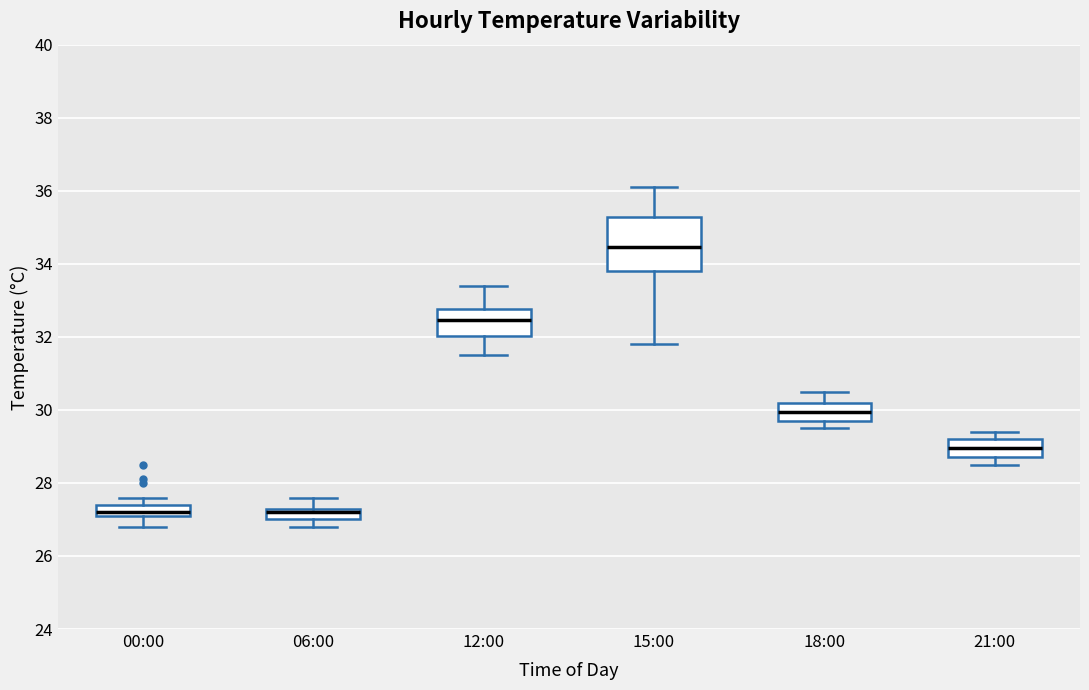

Where is the upper edge of the box for 21:00 on the y-axis? The values are not printed on the chart, so give them approximately, as read against the axis.

29.2